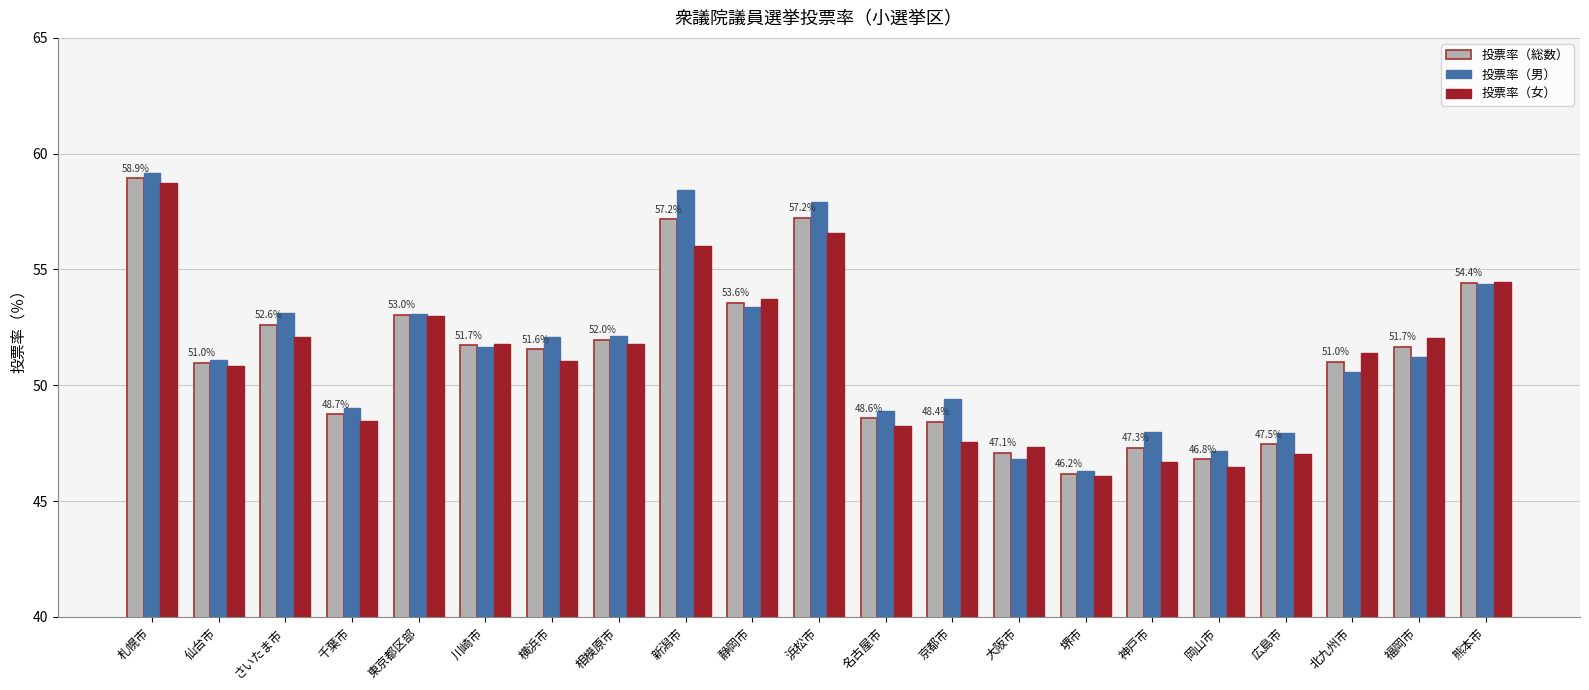

At which category does the chart reach its minimum across all series?

堺市